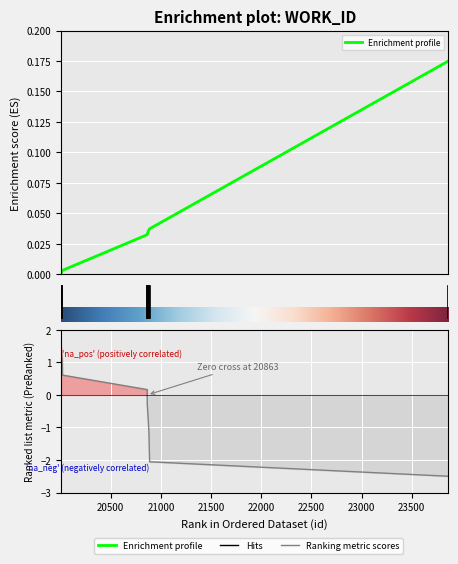

What is the sum of the values at 23866 and 20881?

0.2